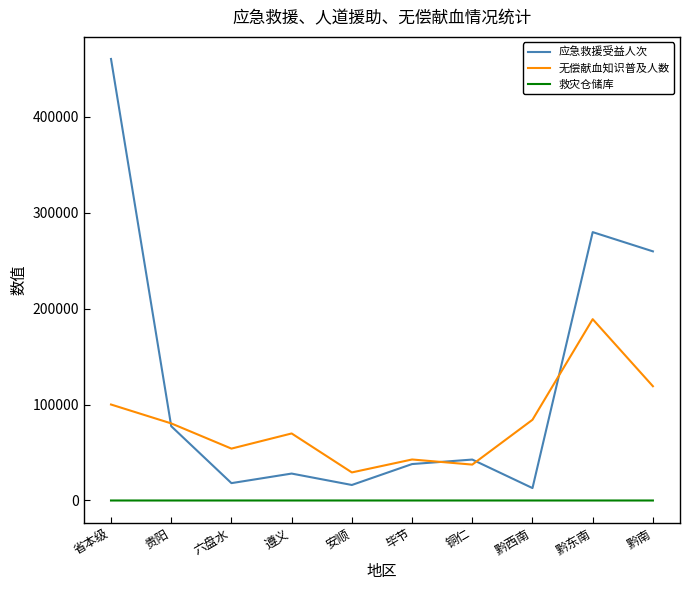

True or false: 无偿献血知识普及人数 has a value of 199874 at 黔南.

False